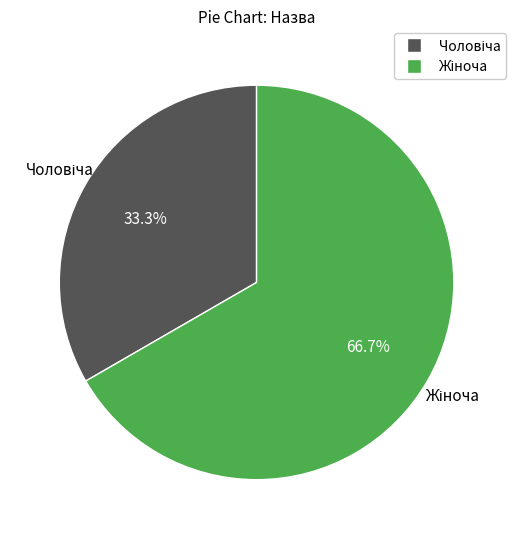

Is there a majority slice in this chart?

Yes